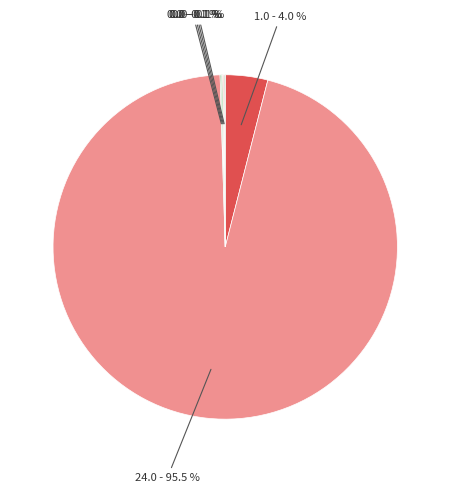

Is there a majority slice in this chart?

Yes